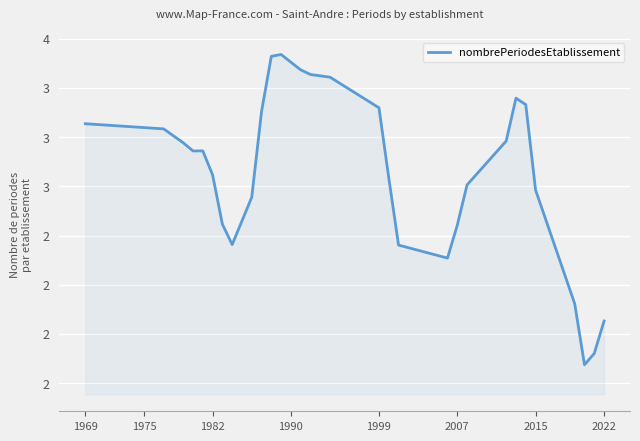

Is this an area chart (filled region under the line)?

Yes